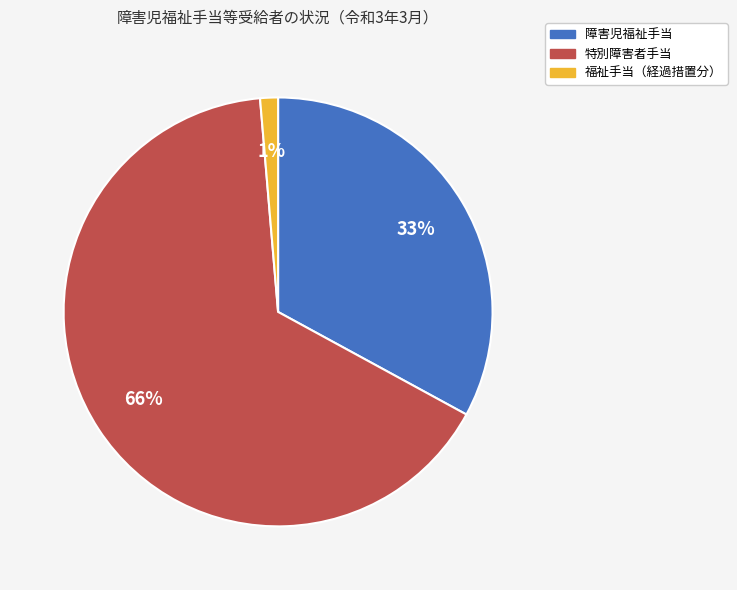

True or false: 特別障害者手当 accounts for 66% of the total.

True